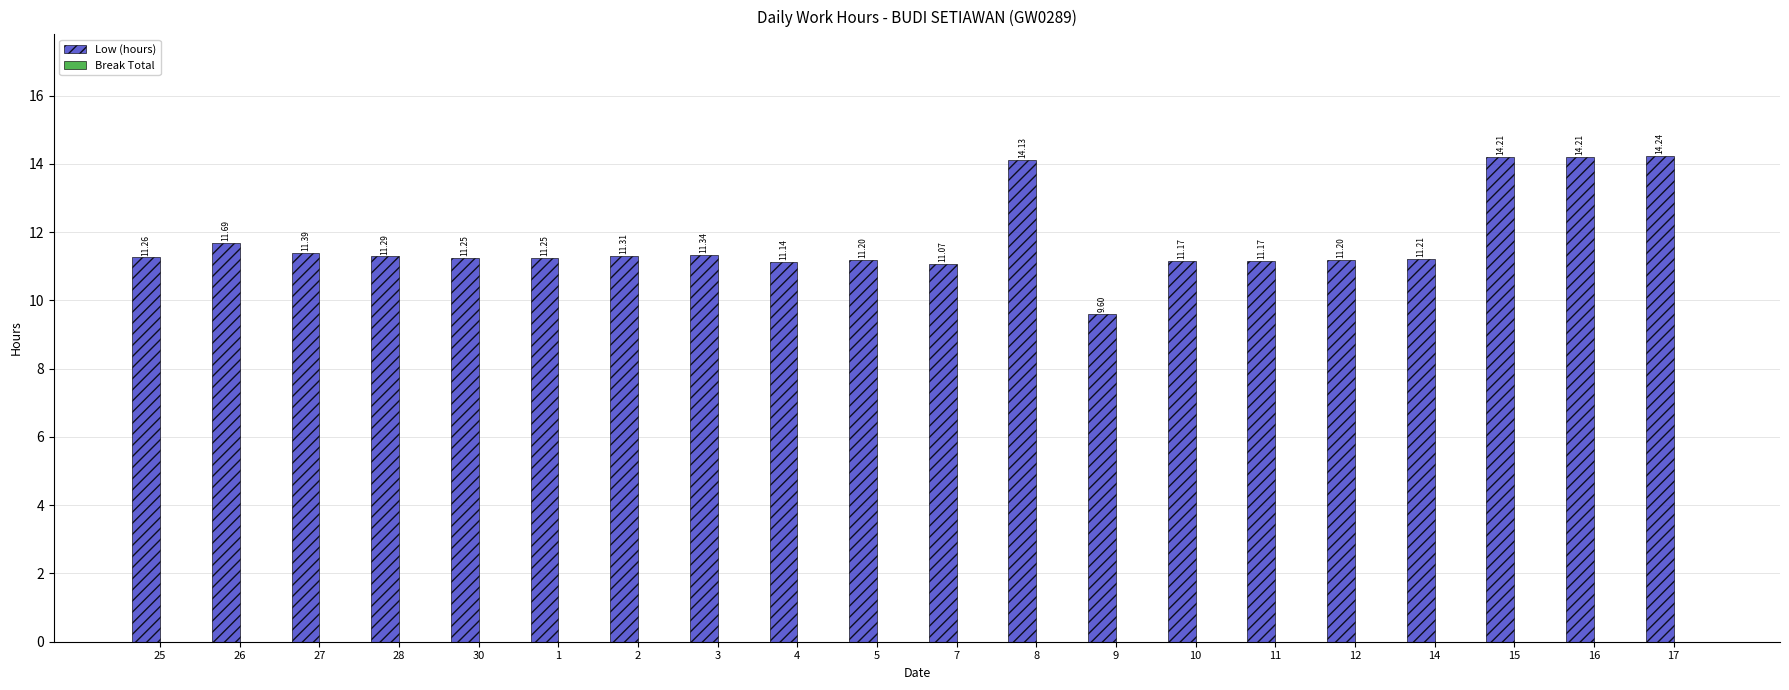

What is the difference between the maximum and second lowest values?

3.2